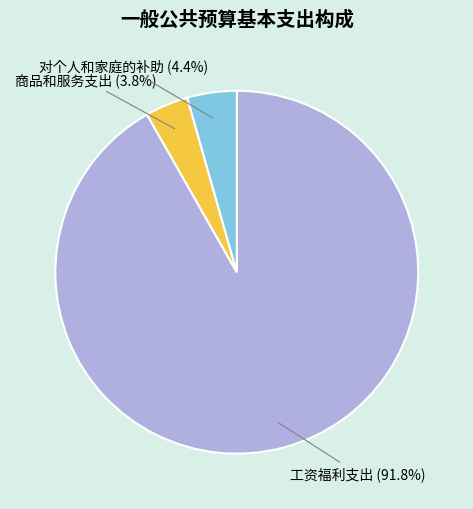

Does any single category account for the majority?

Yes